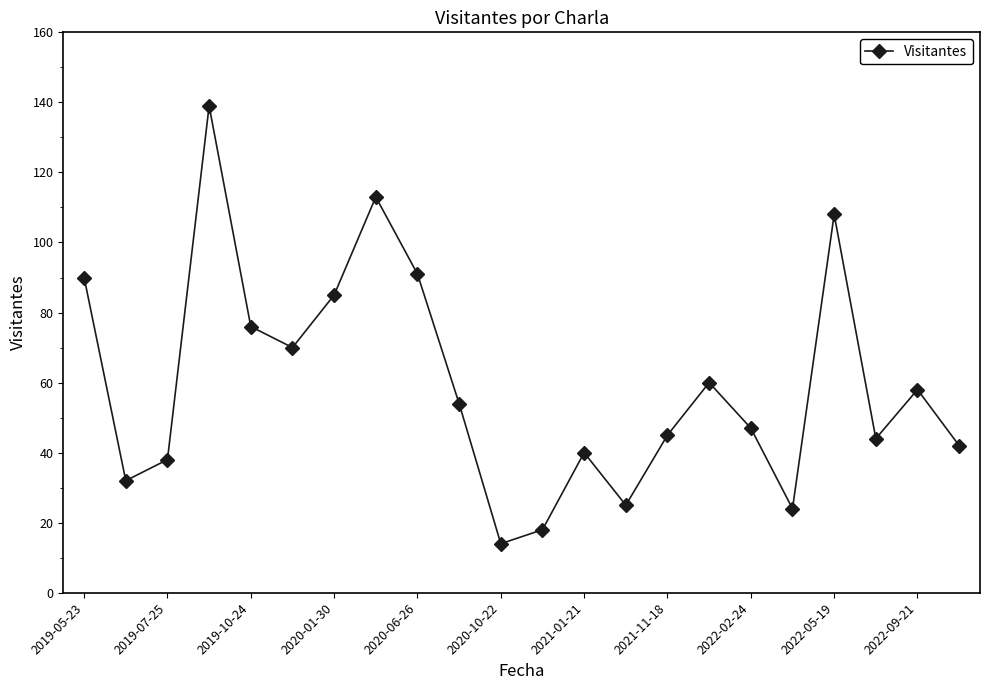

What is the difference between the maximum and minimum values?

125